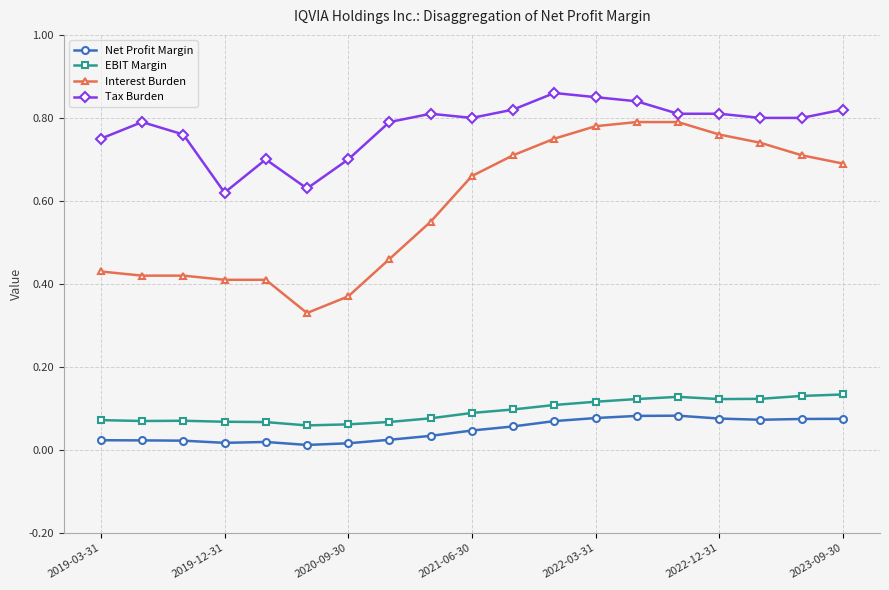

What are all the series names shown in the legend?

Net Profit Margin, EBIT Margin, Interest Burden, Tax Burden